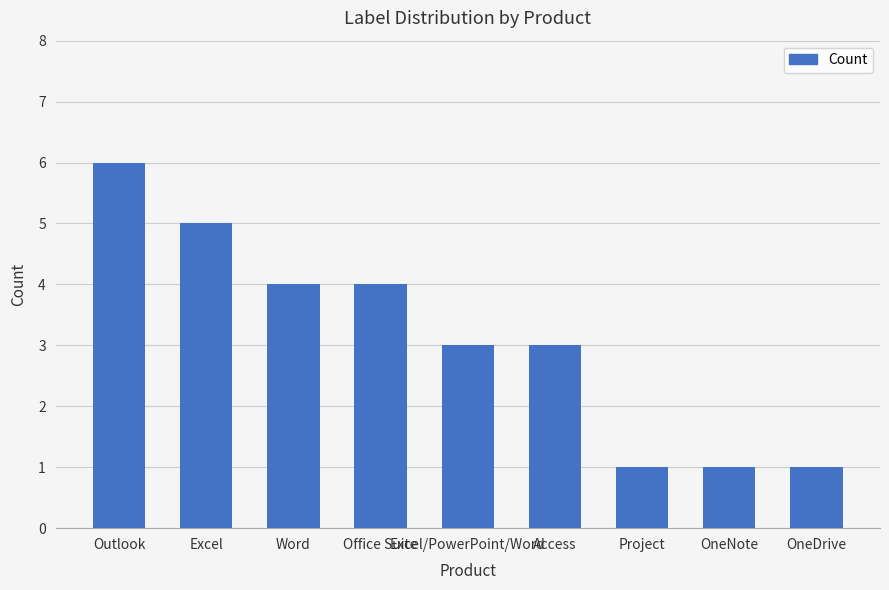

What is the greatest value displayed?

6